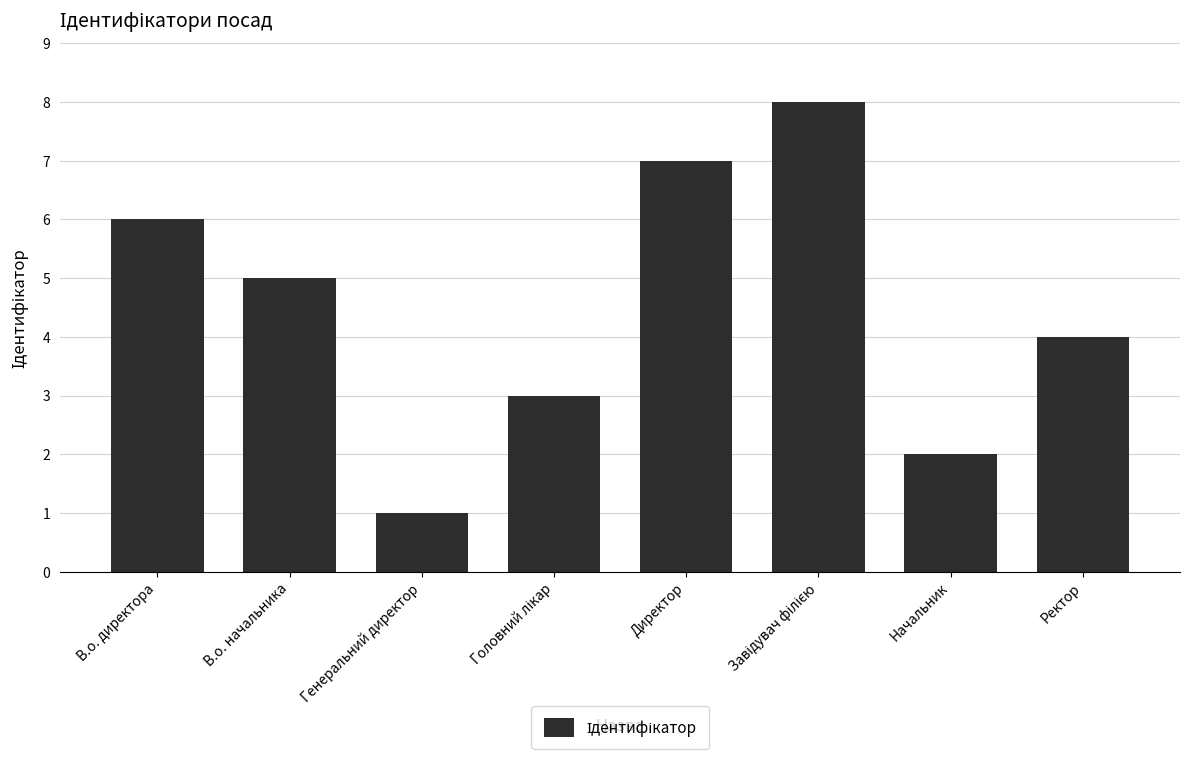

What is the label of the 2nd bar from the left?

В.о. начальника